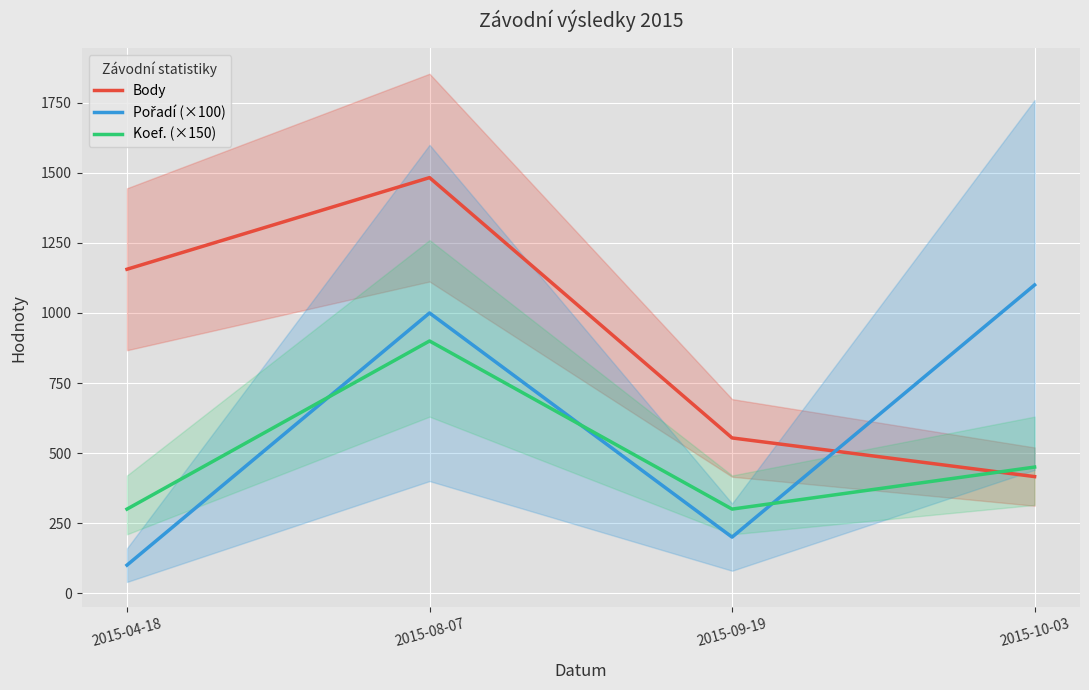

How many times do Body and Koef. (×150) cross each other?

1